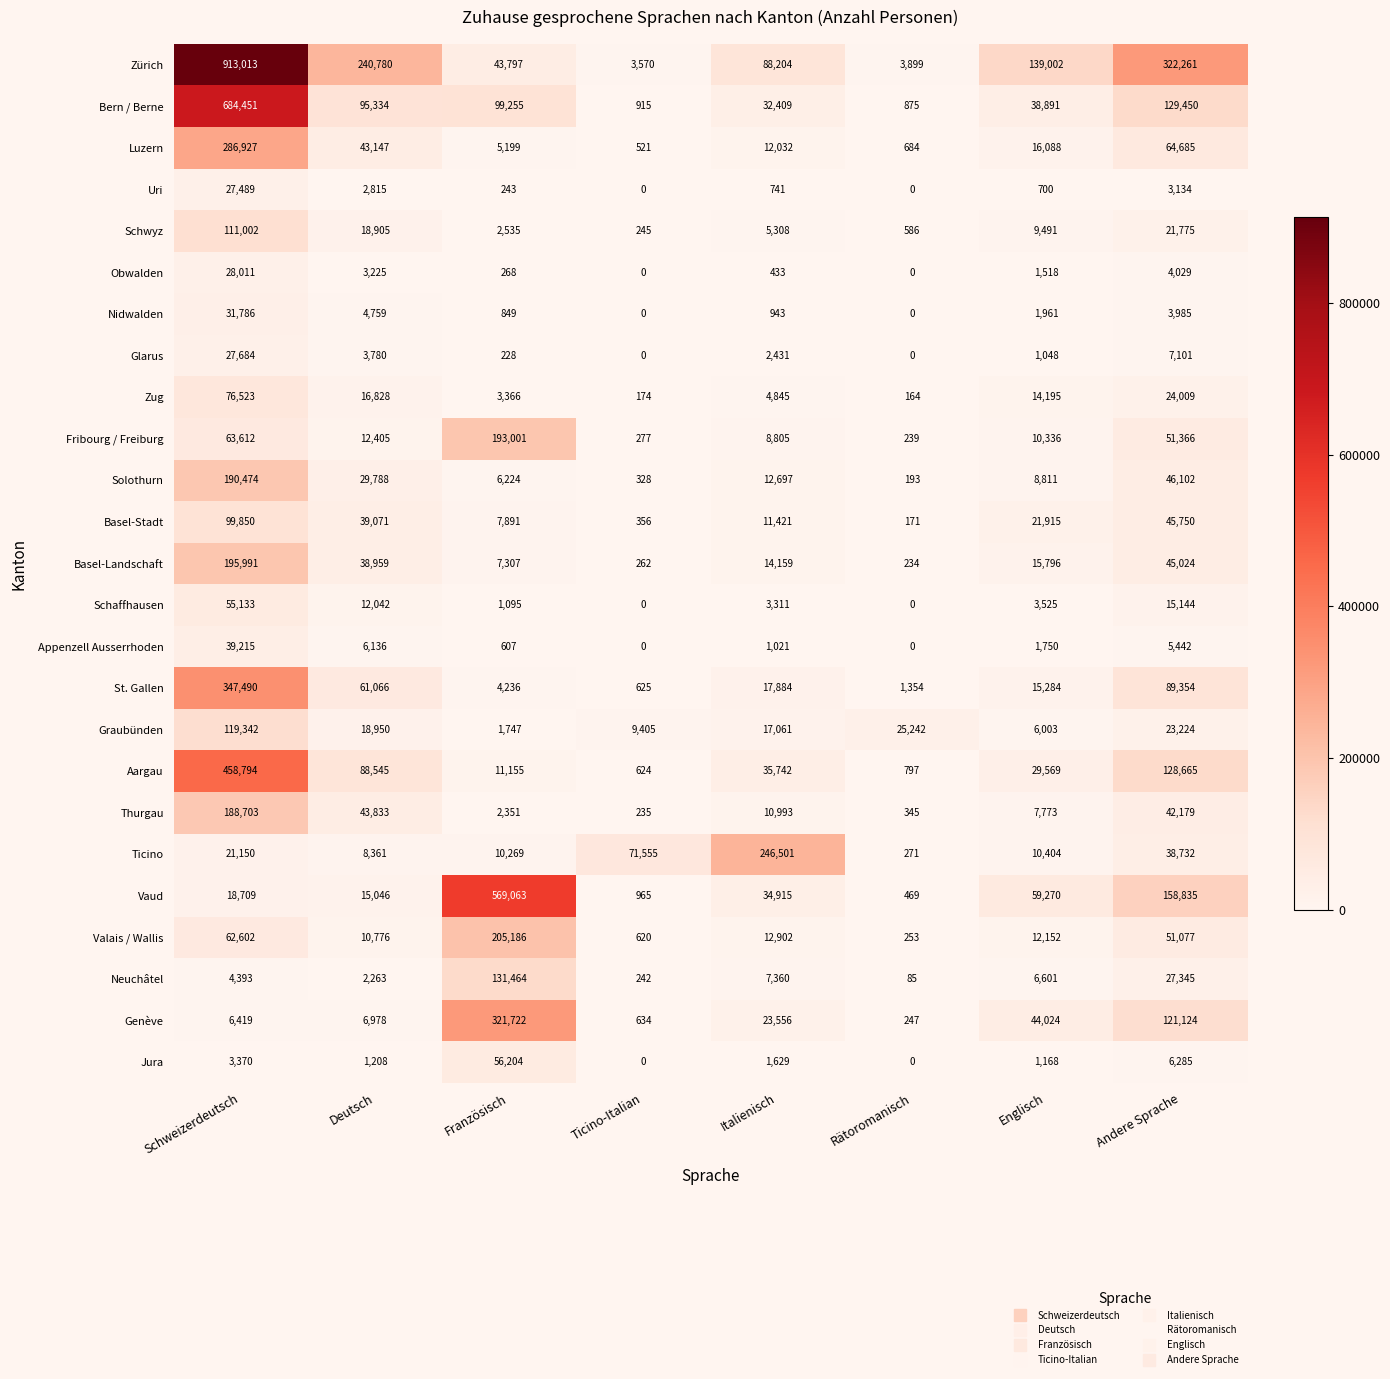

Which category has the highest value across all series?

Schweizerdeutsch